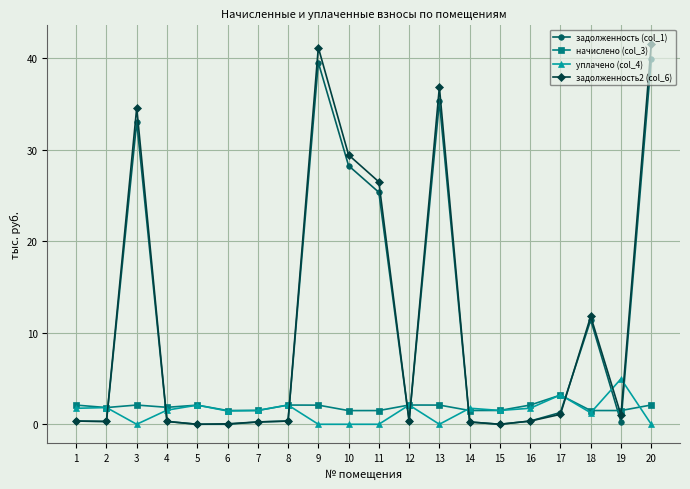

Does the chart have visible grid lines?

Yes